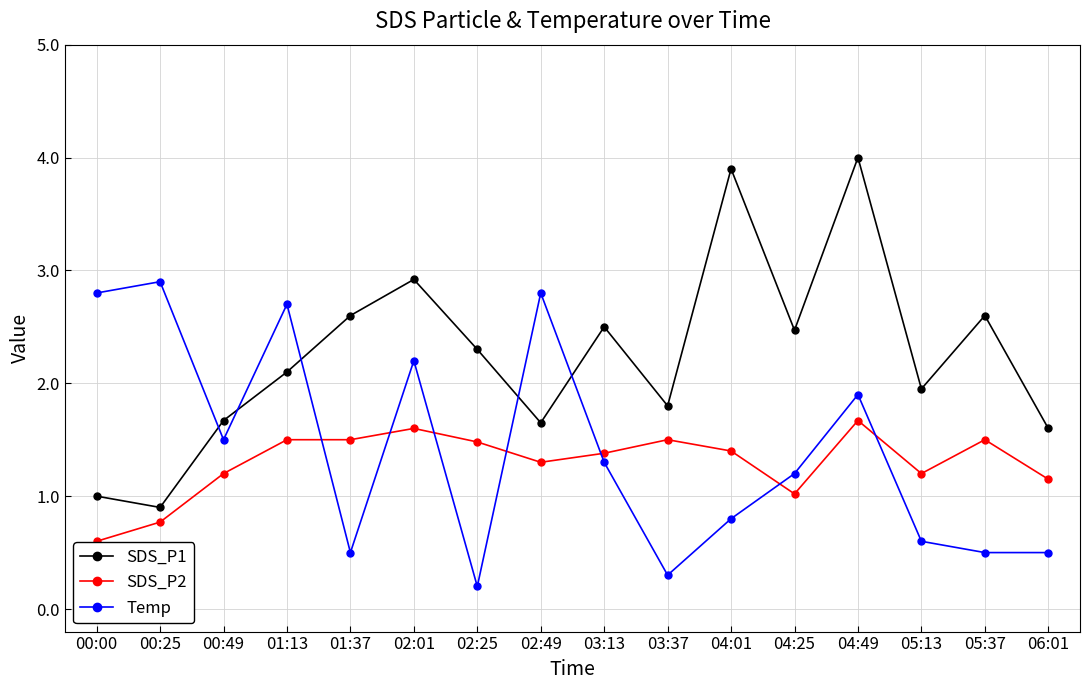

How many data points in Temp are less than 1?

7